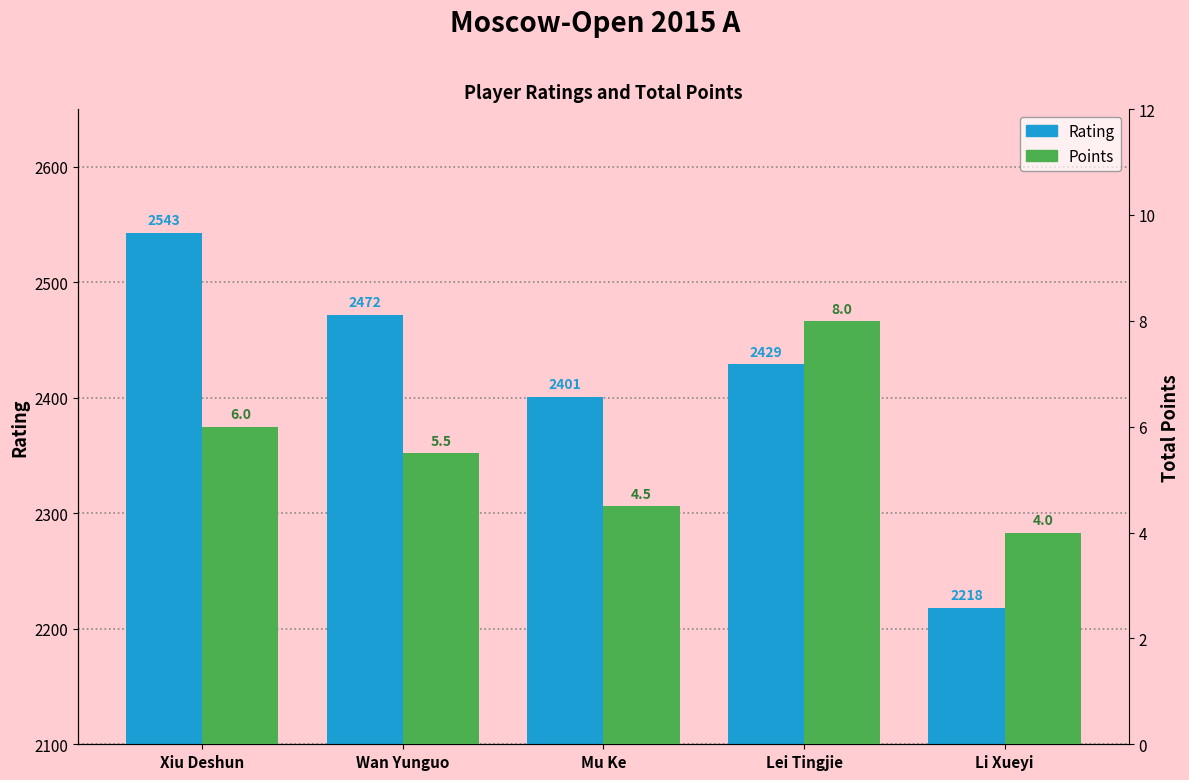

Between Li Xueyi and Mu Ke, which is larger?

Mu Ke